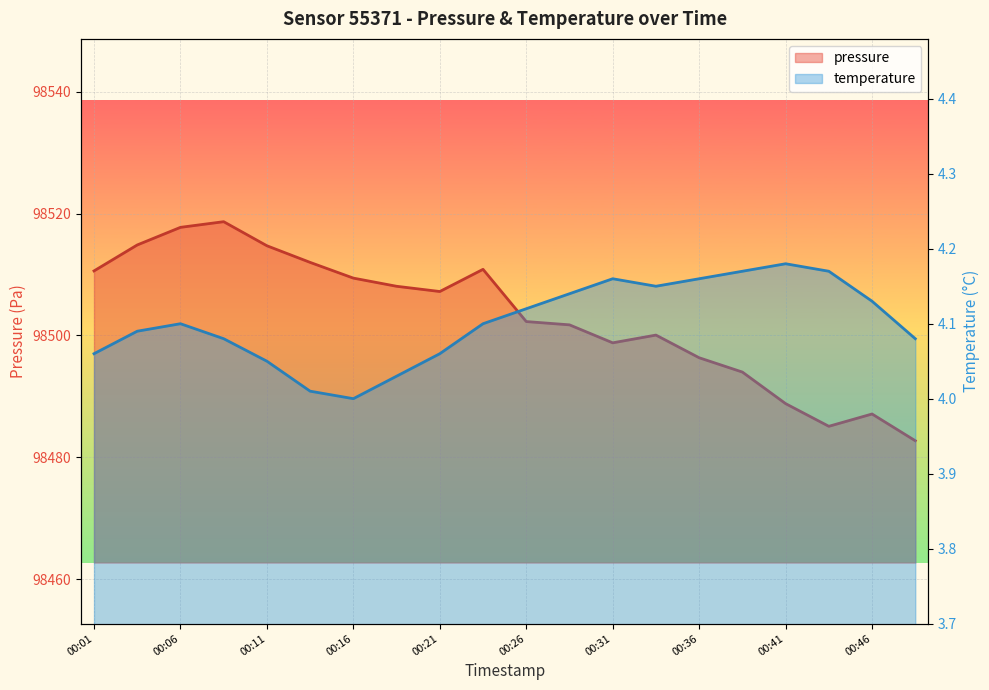

Reading right to left, list all the values displayed in this chart.

pressure: 00:48=98482.7	00:46=98487.1	00:43=98485.1	00:41=98488.8	00:38=98494.0	00:36=98496.3	00:33=98500.1	00:31=98498.8	00:28=98501.7	00:26=98502.3	00:23=98510.8	00:21=98507.2	00:18=98508.1	00:16=98509.4	00:14=98512.0	00:11=98514.7	00:09=98518.7	00:06=98517.7	00:04=98514.8	00:01=98510.6
temperature: 00:48=4.1	00:46=4.1	00:43=4.2	00:41=4.2	00:38=4.2	00:36=4.2	00:33=4.2	00:31=4.2	00:28=4.1	00:26=4.1	00:23=4.1	00:21=4.1	00:18=4.0	00:16=4.0	00:14=4.0	00:11=4.0	00:09=4.1	00:06=4.1	00:04=4.1	00:01=4.1